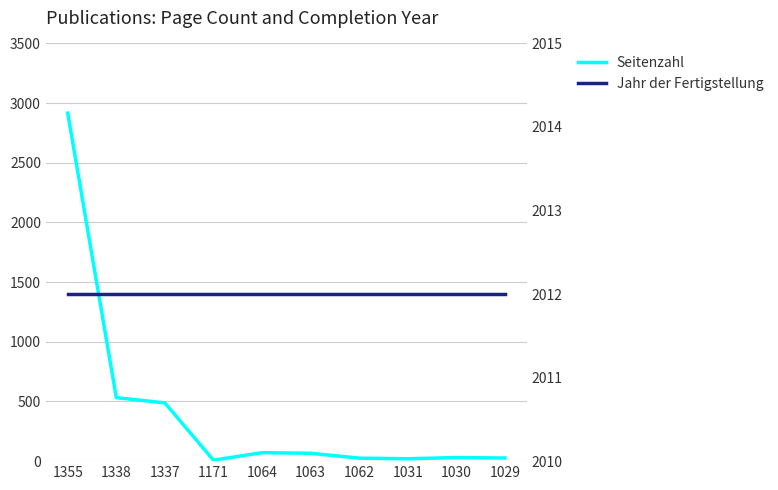

How many distinct data groups are displayed?

2